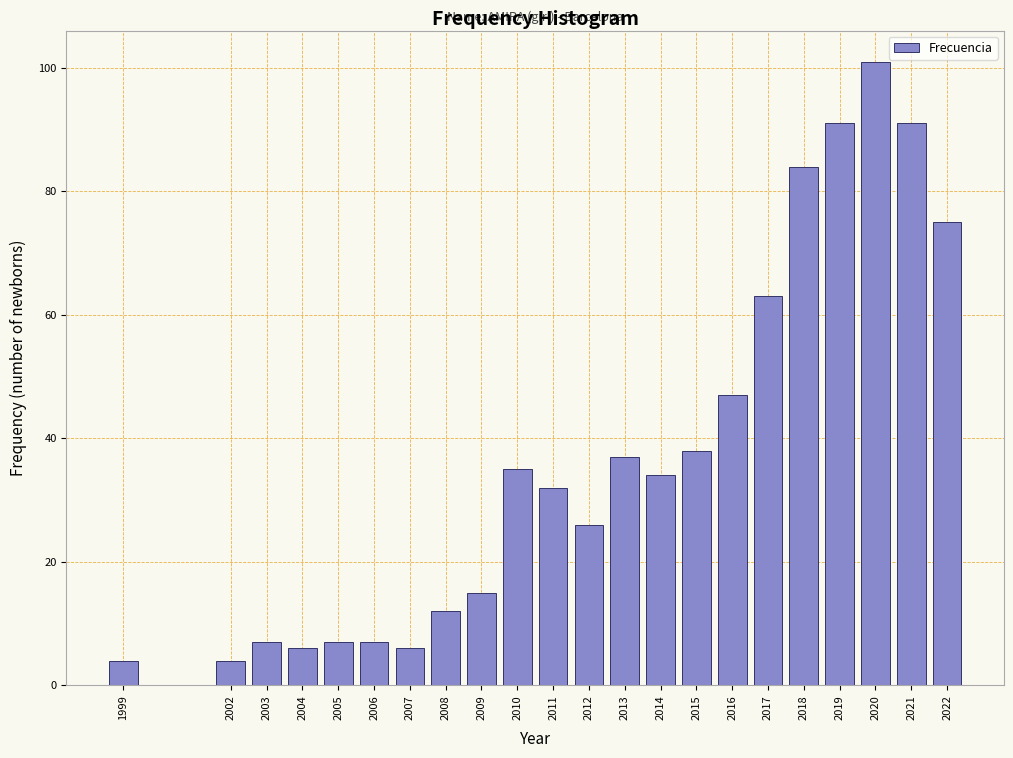

Reading left to right, transcribe all the data shown in this chart.

4	4	7	6	7	7	6	12	15	35	32	26	37	34	38	47	63	84	91	101	91	75